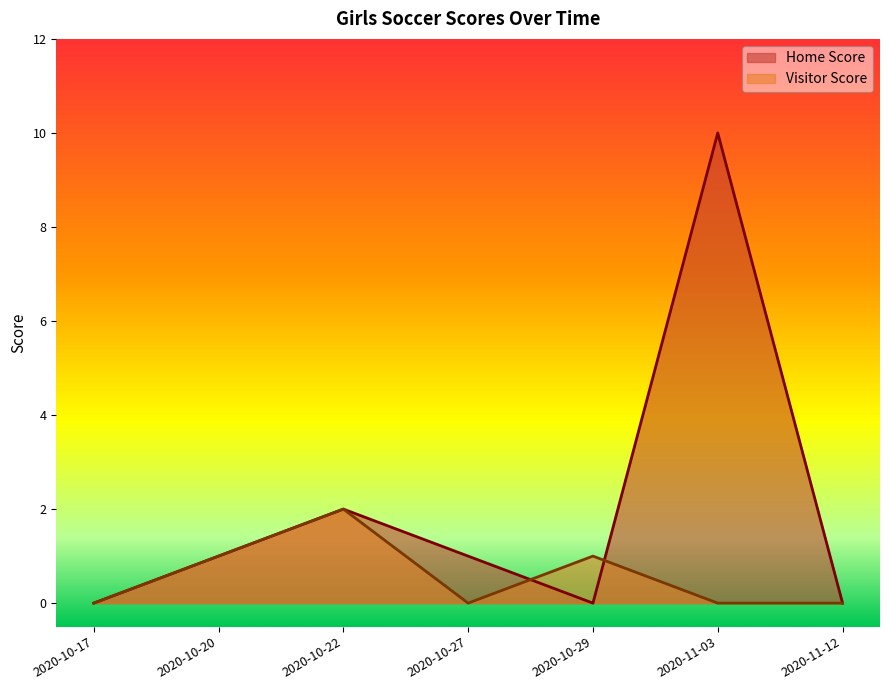

Between 2020-10-20 and 2020-10-29, which is larger?

2020-10-20